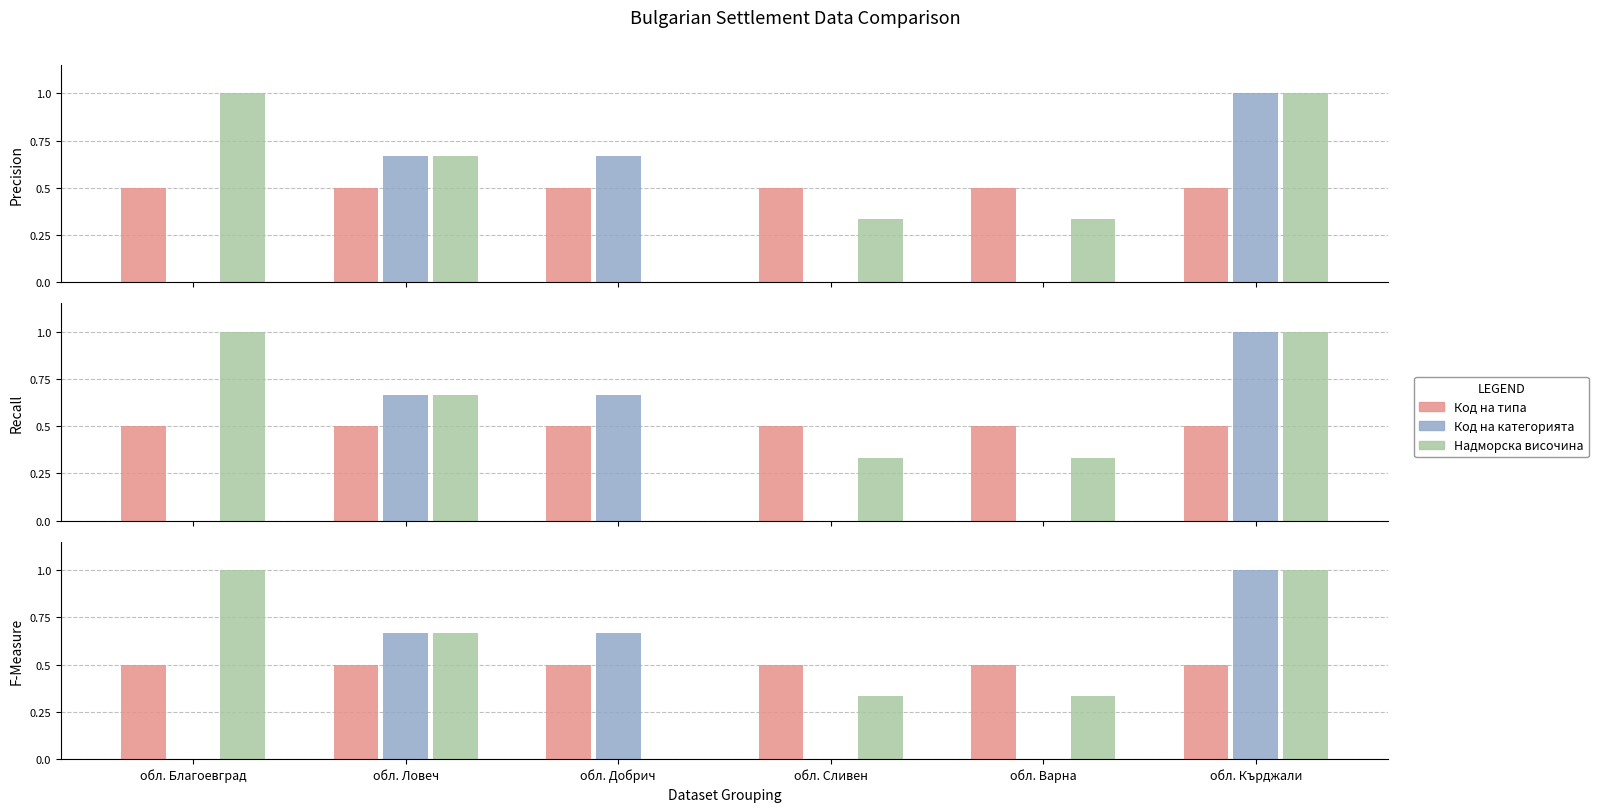

The Код на типа series shows 0.3 at обл. Сливен. True or false?

False